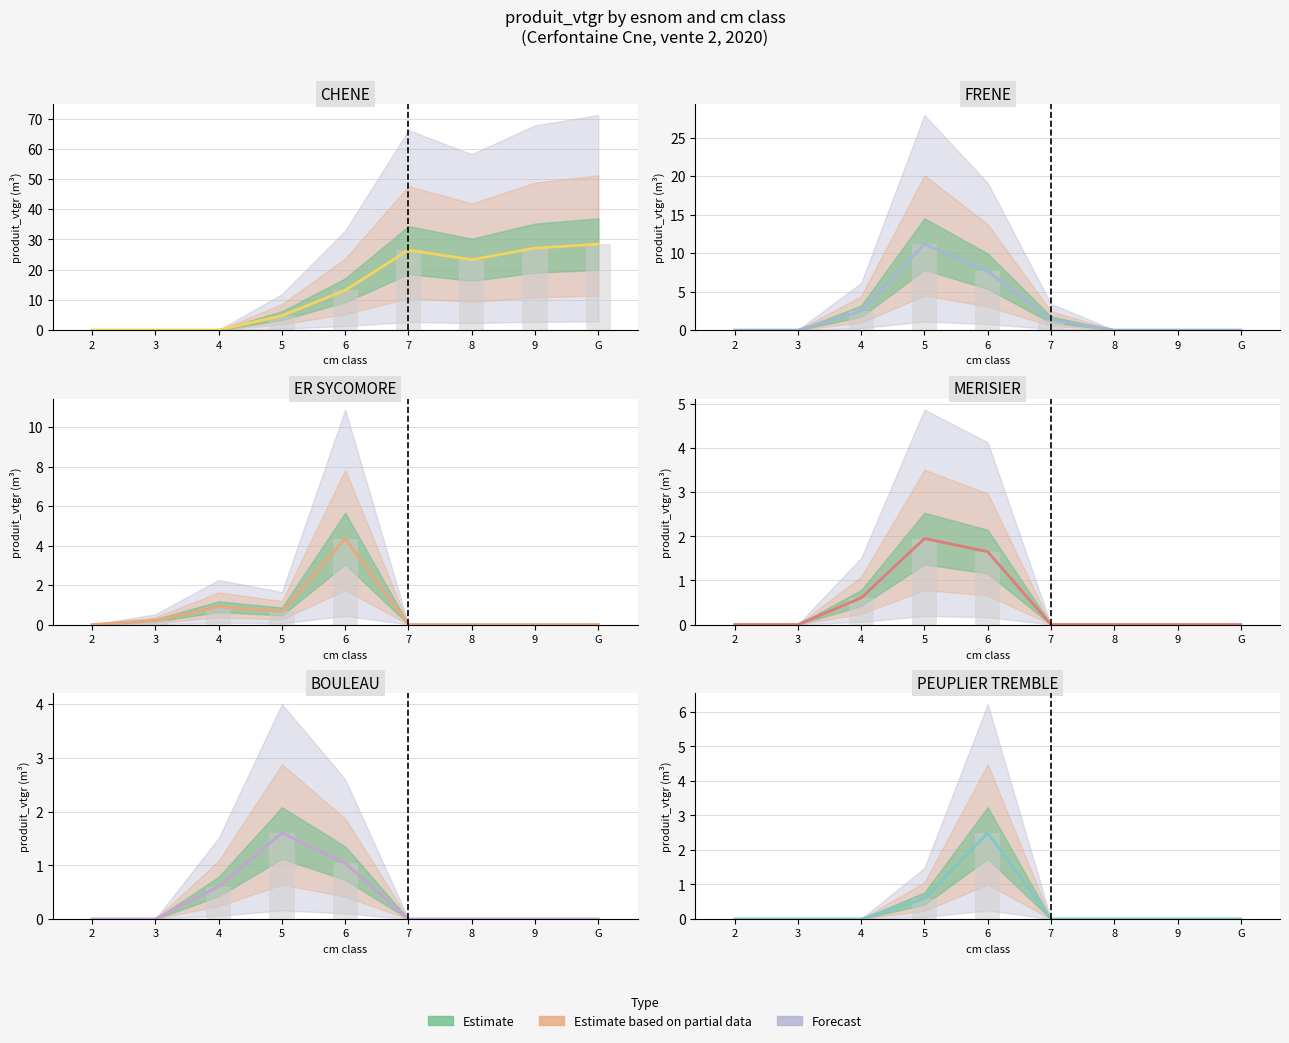

How many bars are there in total?

54